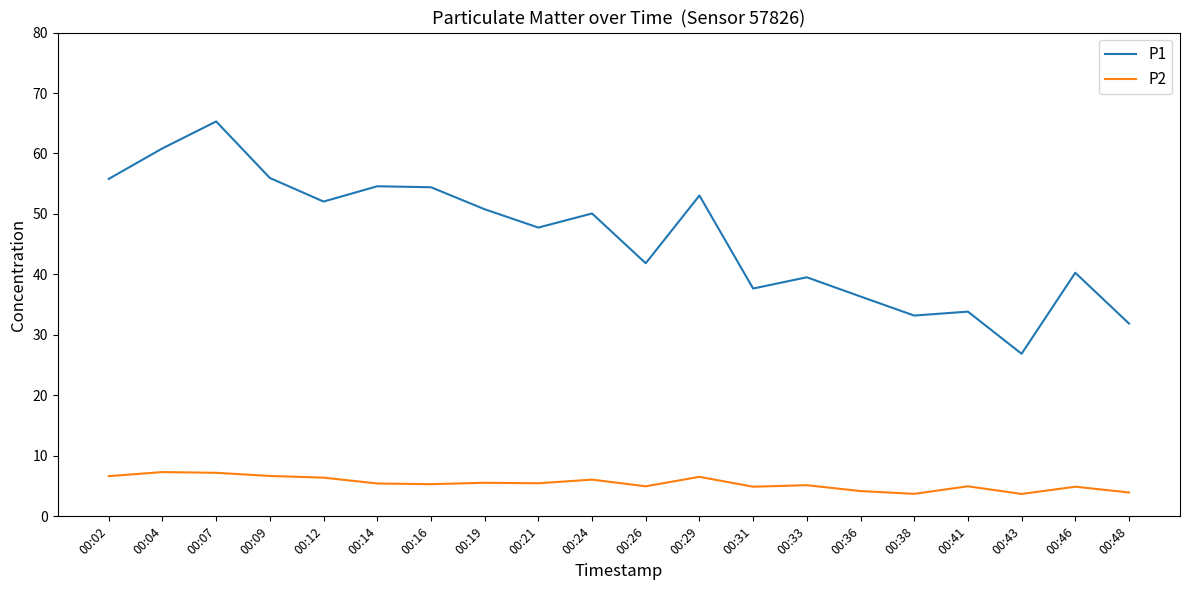

At which label does P1 reach its peak?

00:07